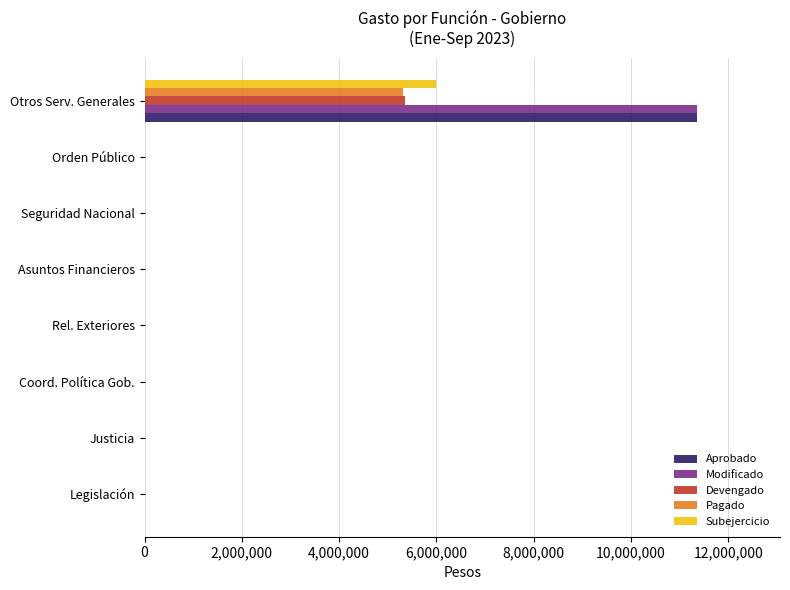

What is the maximum value shown in the chart?

11360000